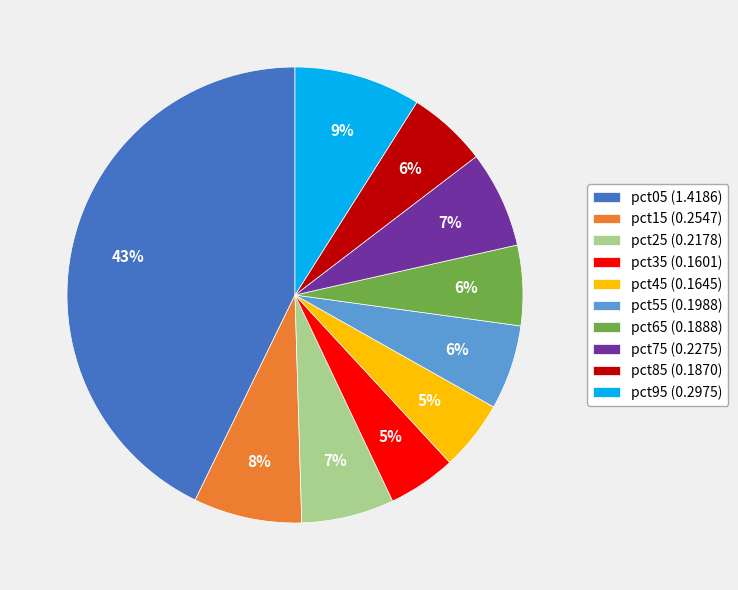

Is there any slice that represents more than half of the pie?

No